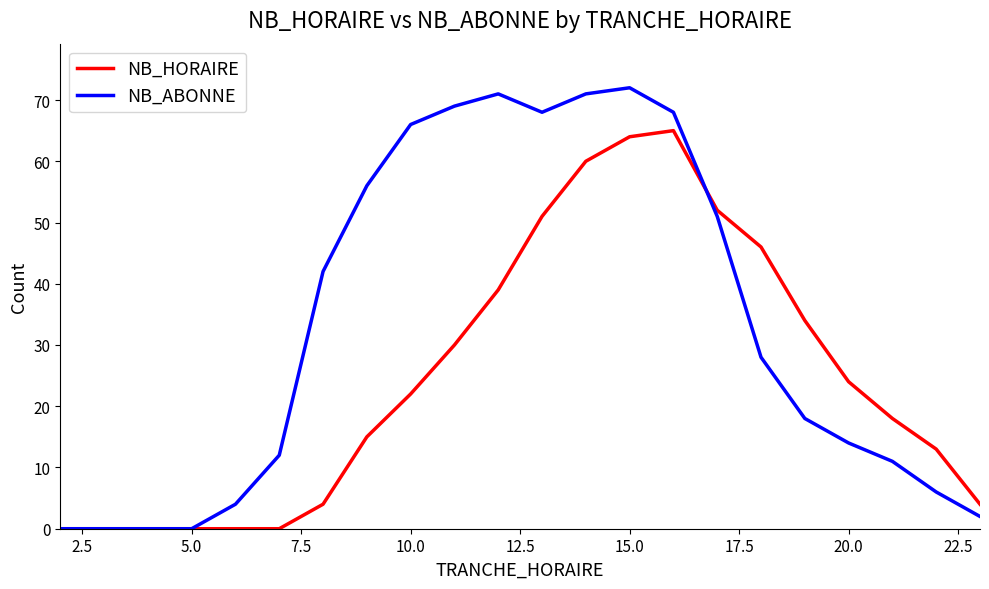

Which series has the largest range (max minus min)?

NB_ABONNE